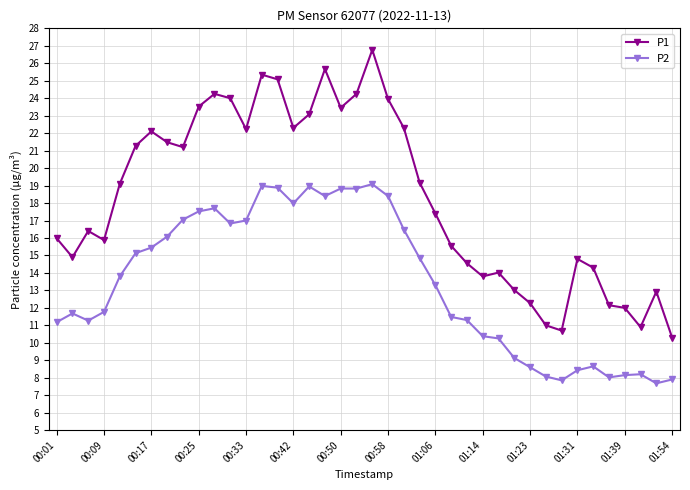

List the series in order of their peak value, lowest first.

P2, P1